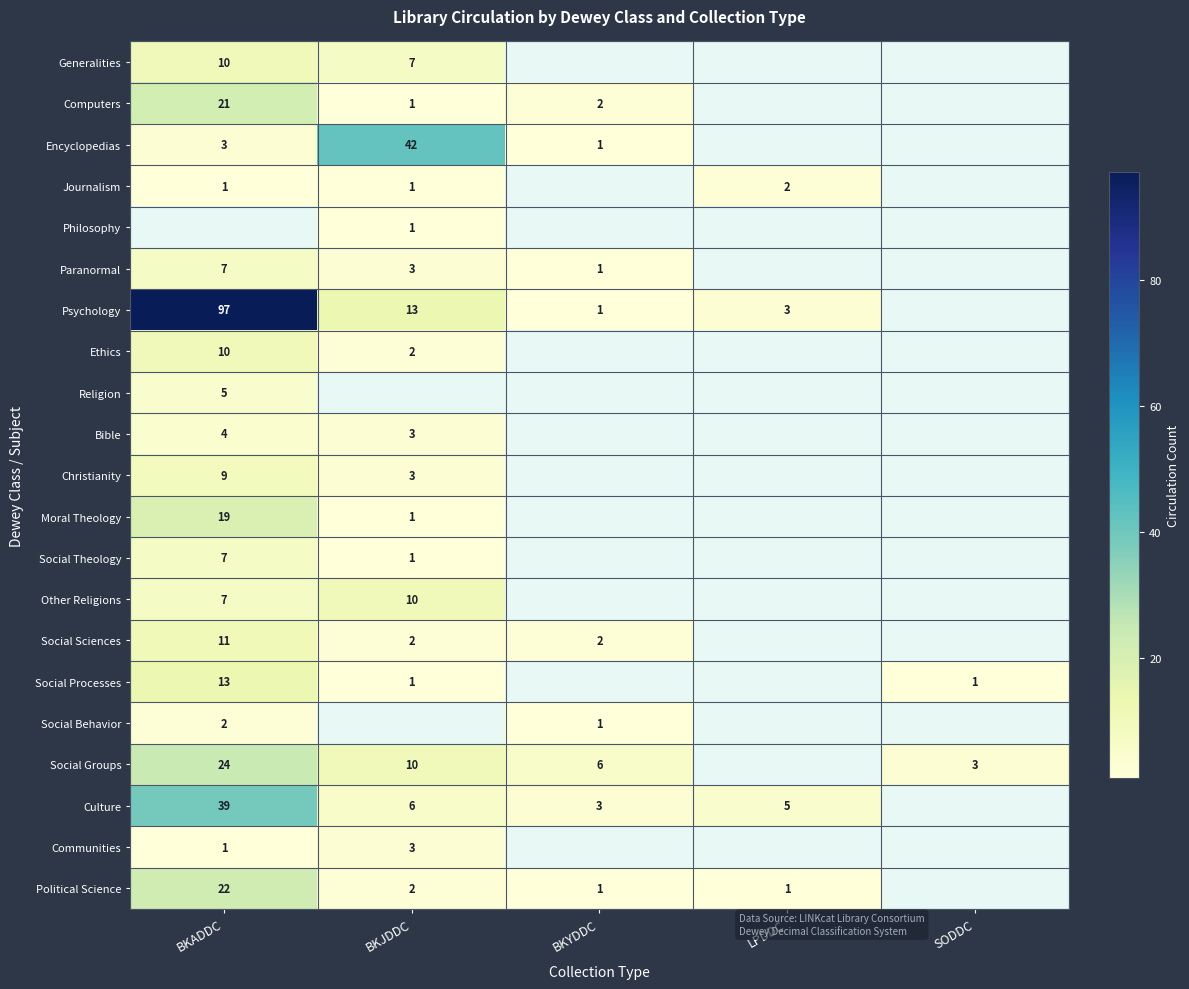

True or false: Bible has a value of 3 at BKJDDC.

True